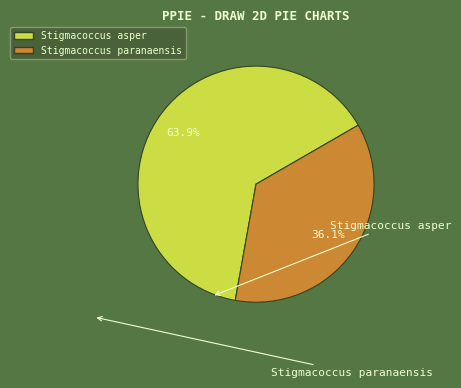

Is there a majority slice in this chart?

Yes